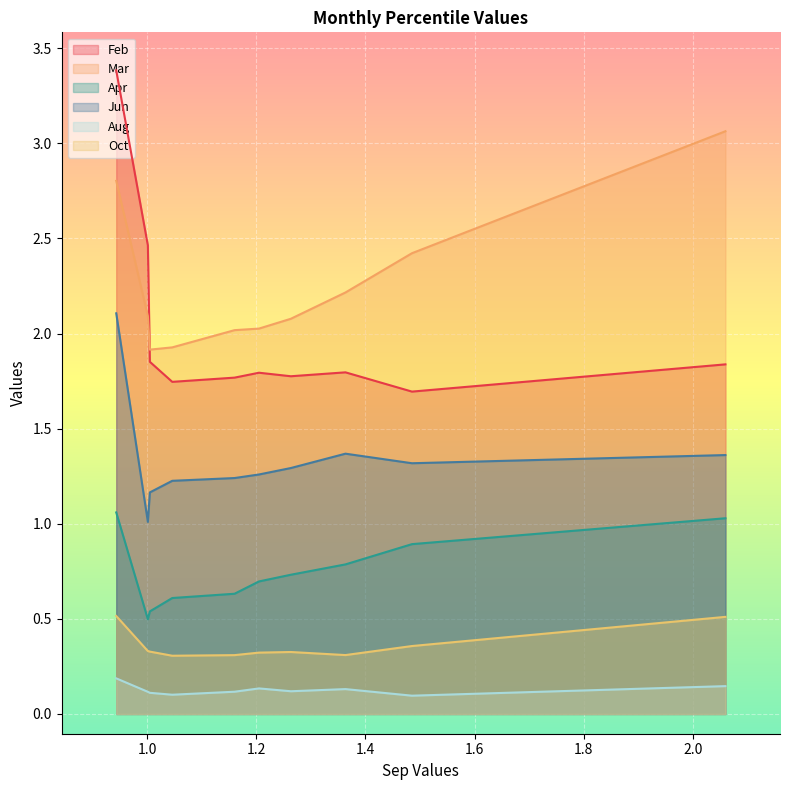

Is it true that Jun equals 2.0 at pct25?

False